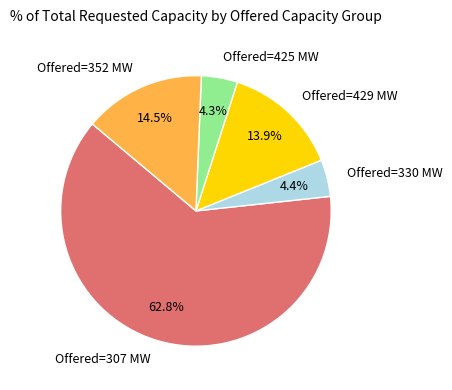

Which slice is the largest?

Offered=307 MW